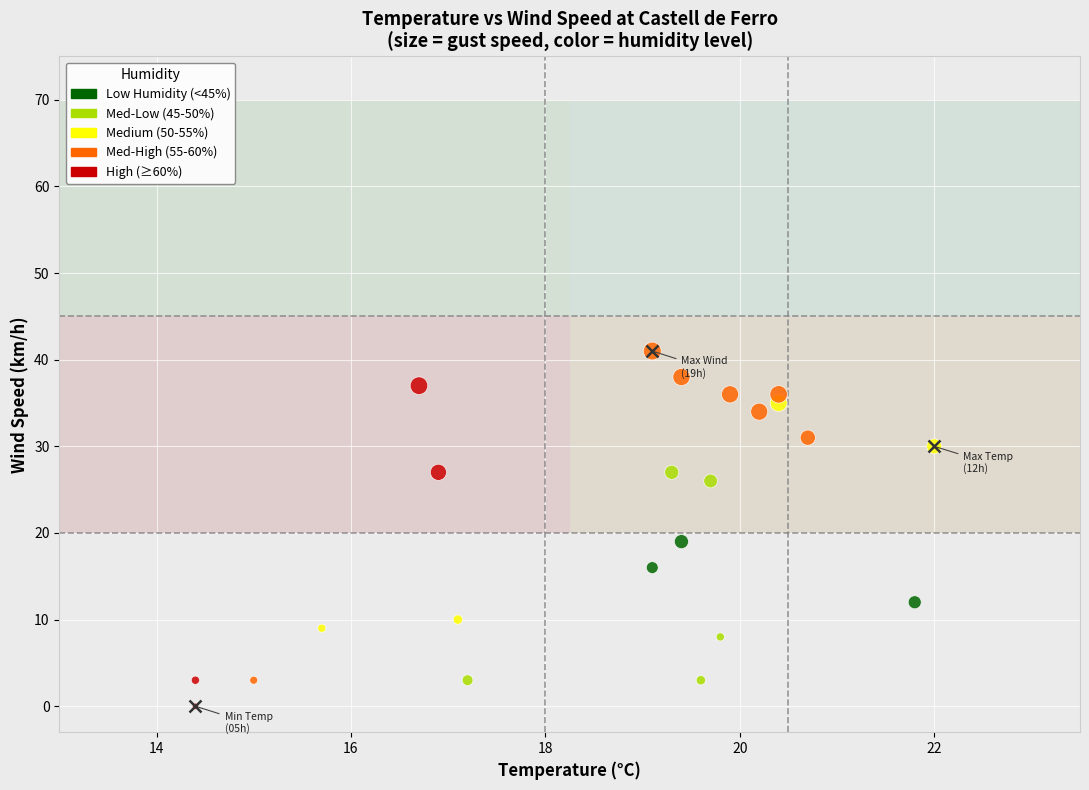

What is the range of Y values (max minus min)?

41